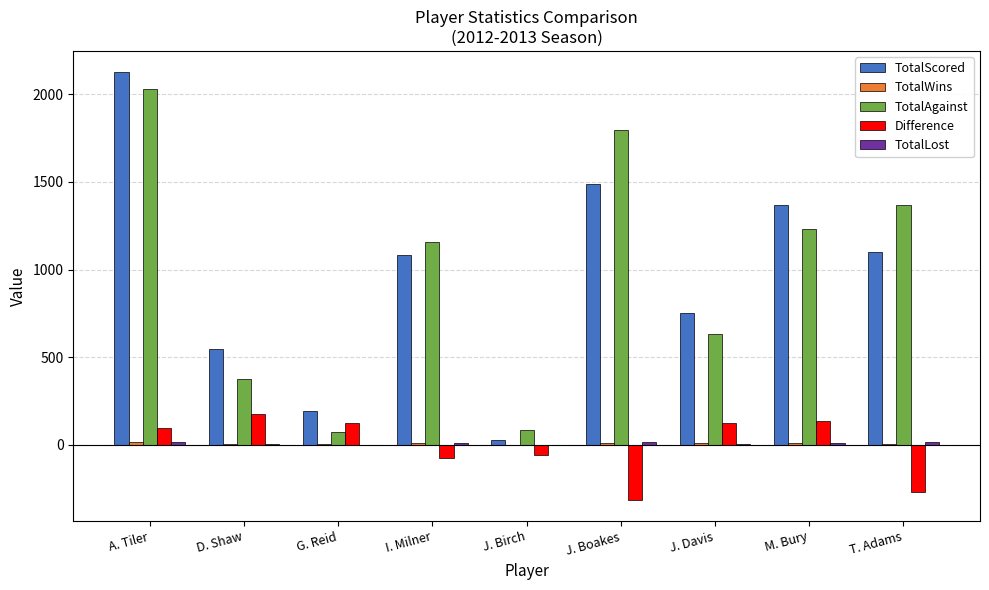

At which category is the sum across all series the highest?

A. Tiler